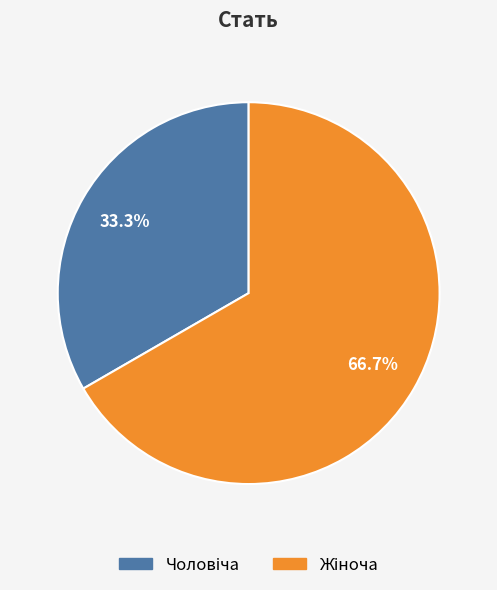

Is there any slice that represents more than half of the pie?

Yes